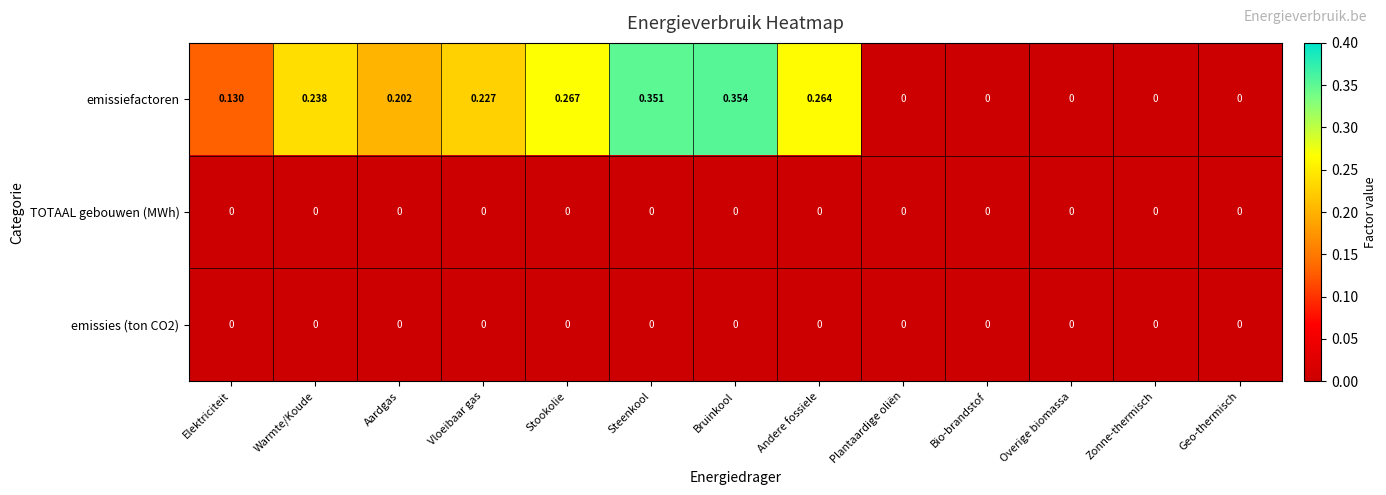

At which label does emissiefactoren reach its peak?

Bruinkool